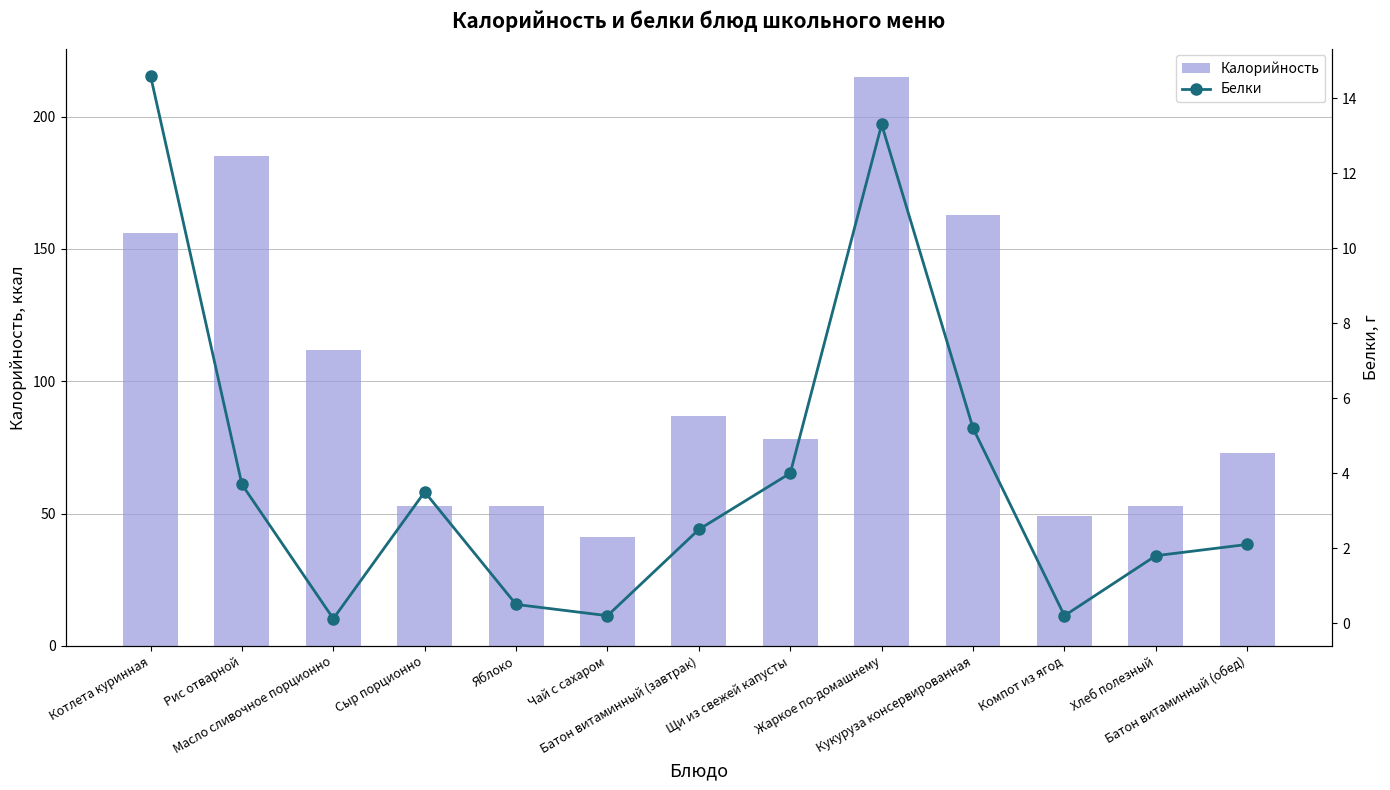

What is the total value across all series at Котлета куринная?

170.6